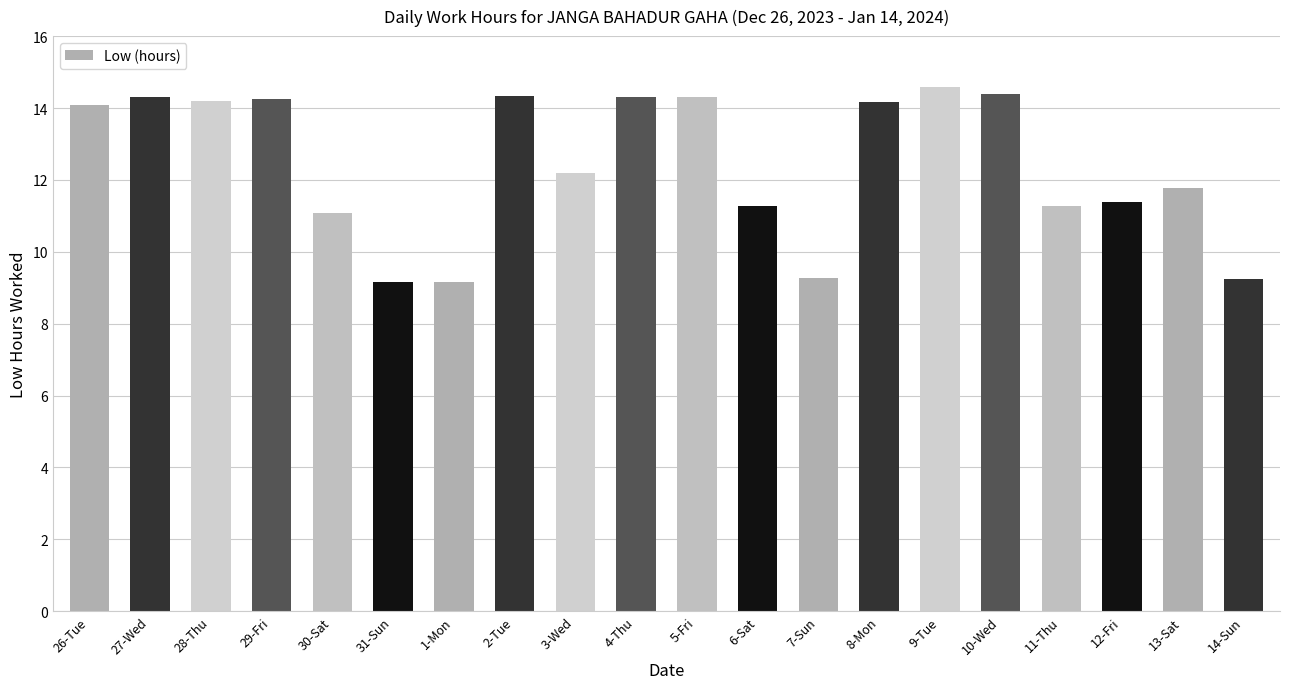

What is the value of the 5th bar from the left?

11.1